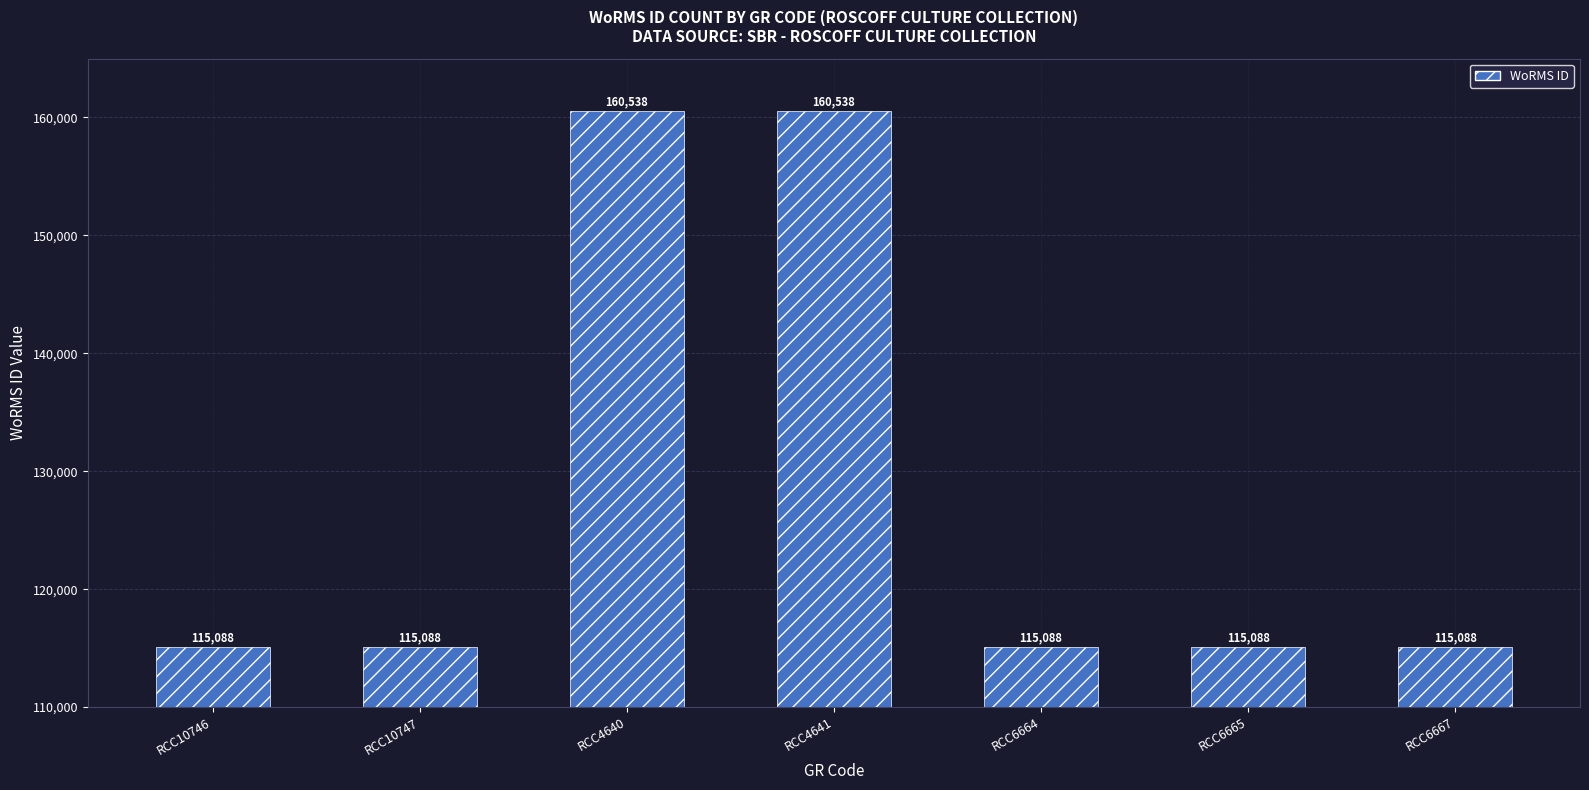

Approximately how many times larger is the value at RCC6664 compared to RCC4641?

0.7